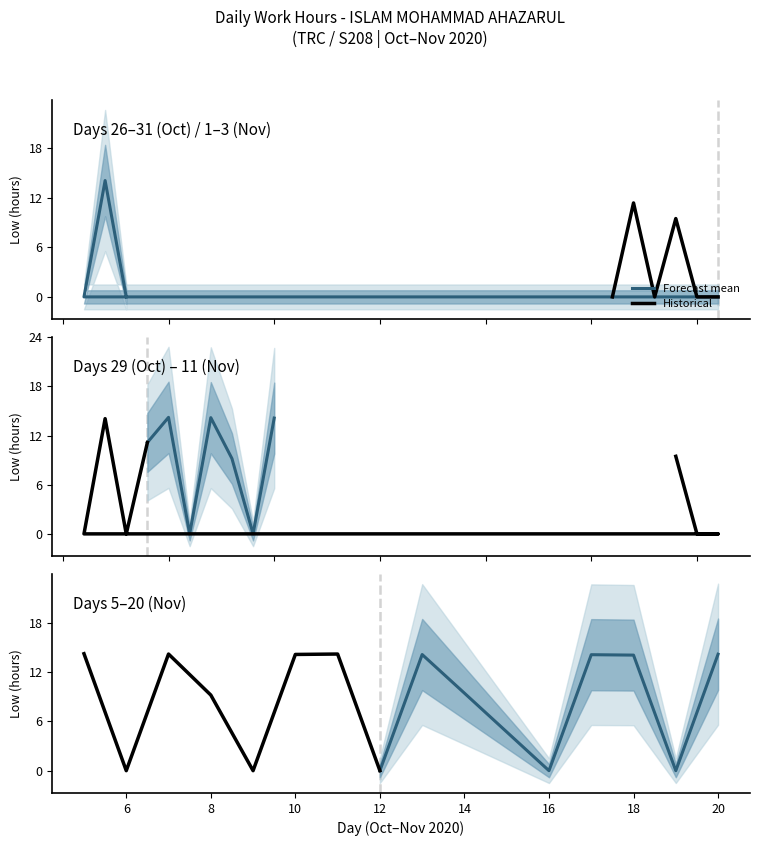

Reading right to left, extract all data points from this chart.

Forecast mean: 14.2	0.0	14.1	14.1	0.0	9.4	14.1	0.0
Historical: 0.0	14.2	14.1	0.0	9.2	14.2	0.0	14.2